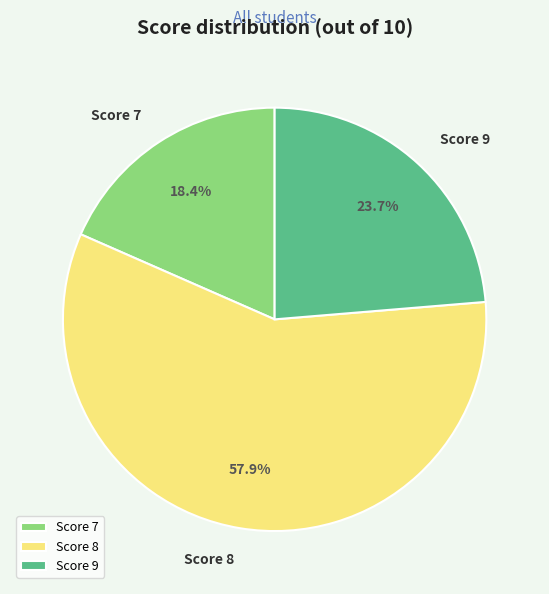

Which slice is the smallest?

Score 7